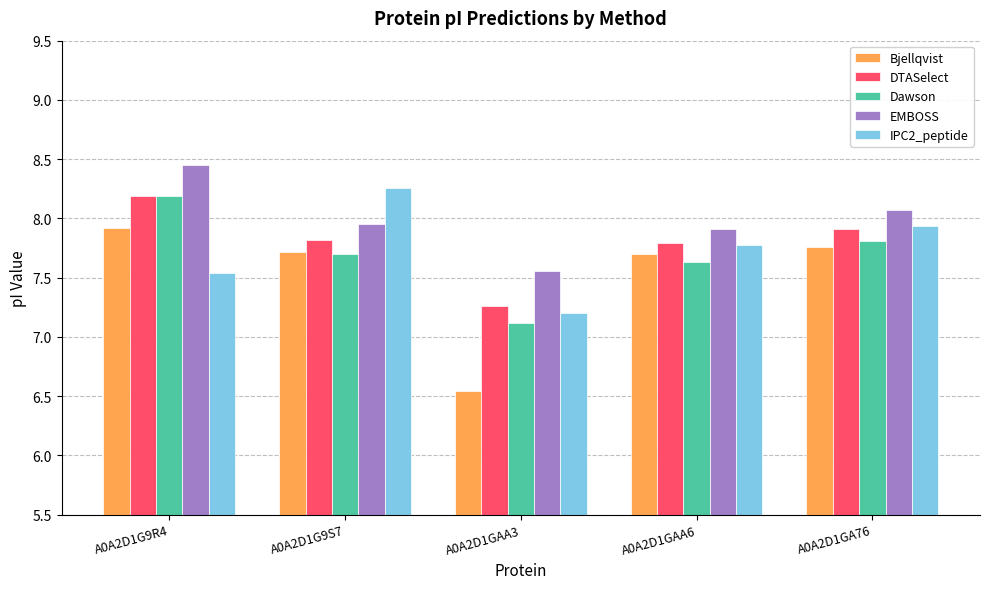

Read the DTASelect value at A0A2D1G9S7.

7.8